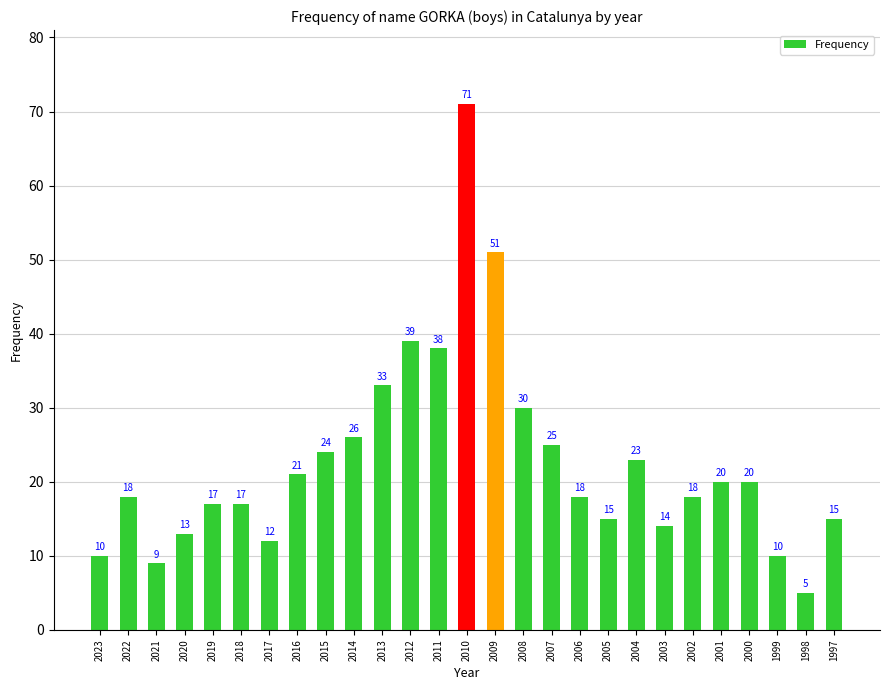

What is the value of the 5th bar from the left?

17